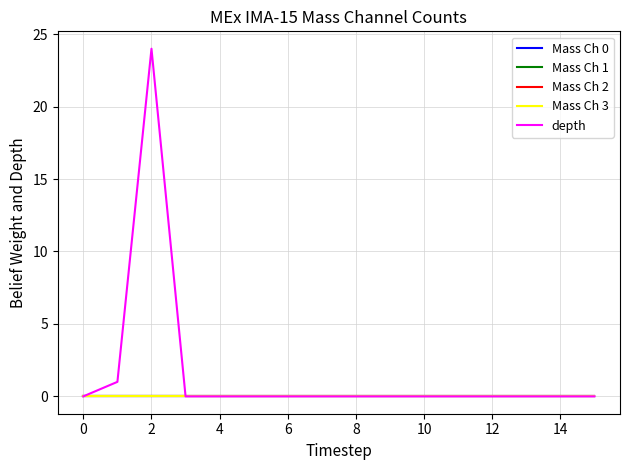

Does the chart have visible grid lines?

Yes